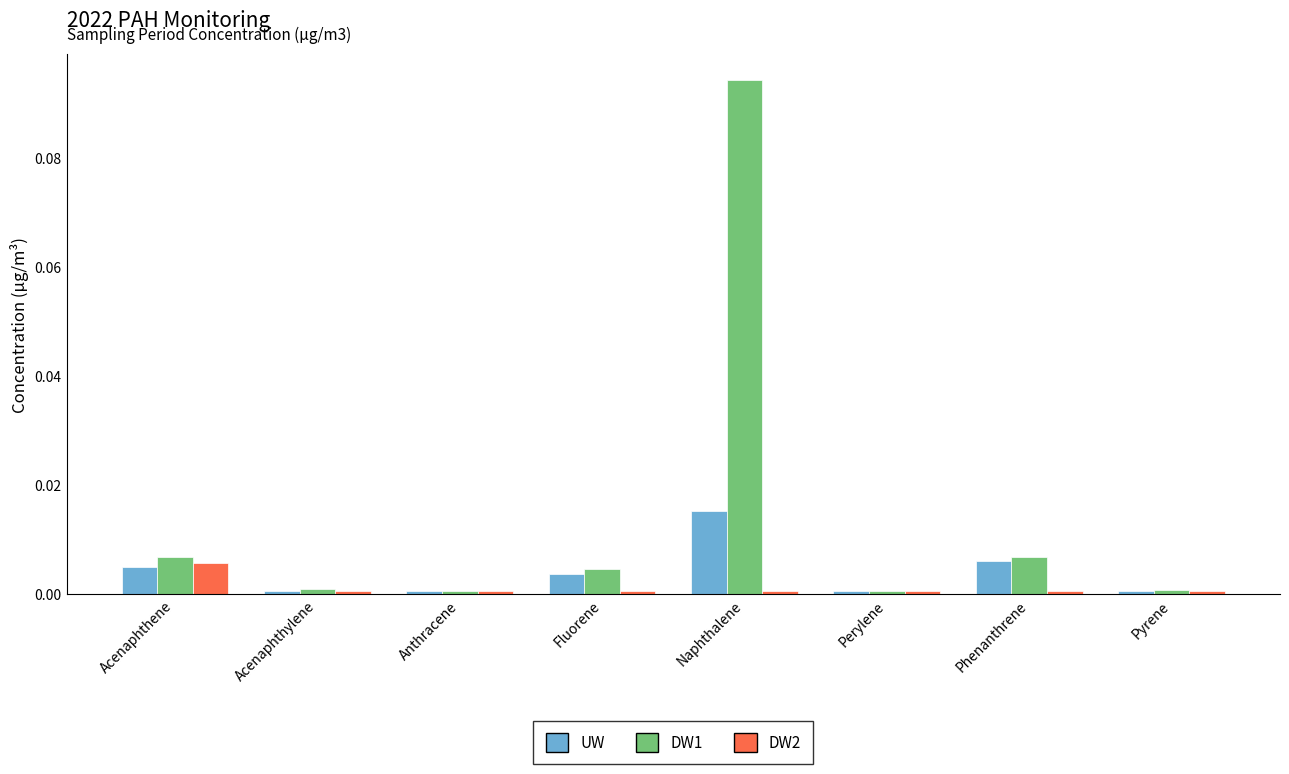

Which series has the largest total across all categories?

DW1